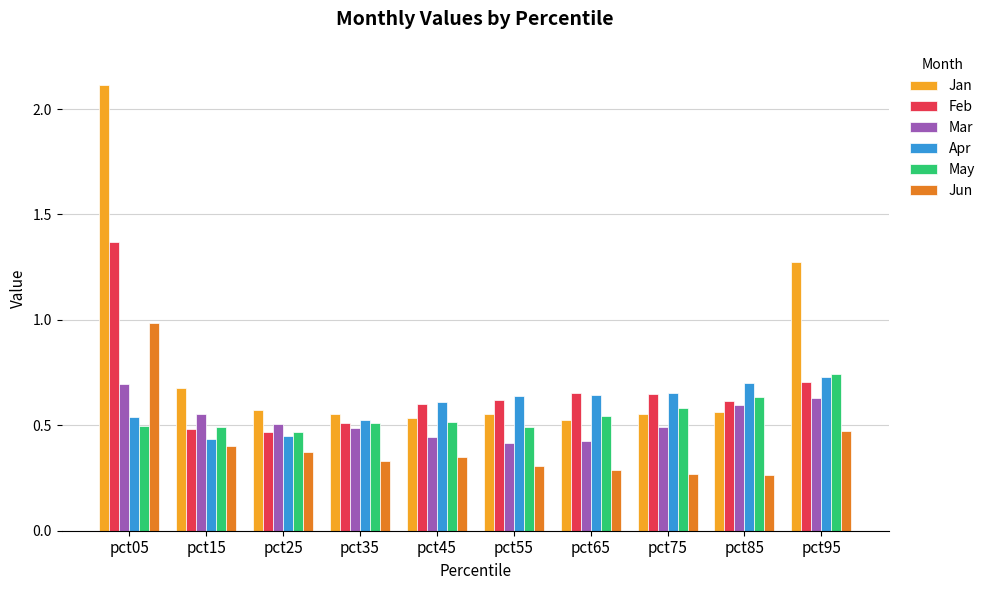

The value of Mar at pct05 is 0.7. True or false?

True